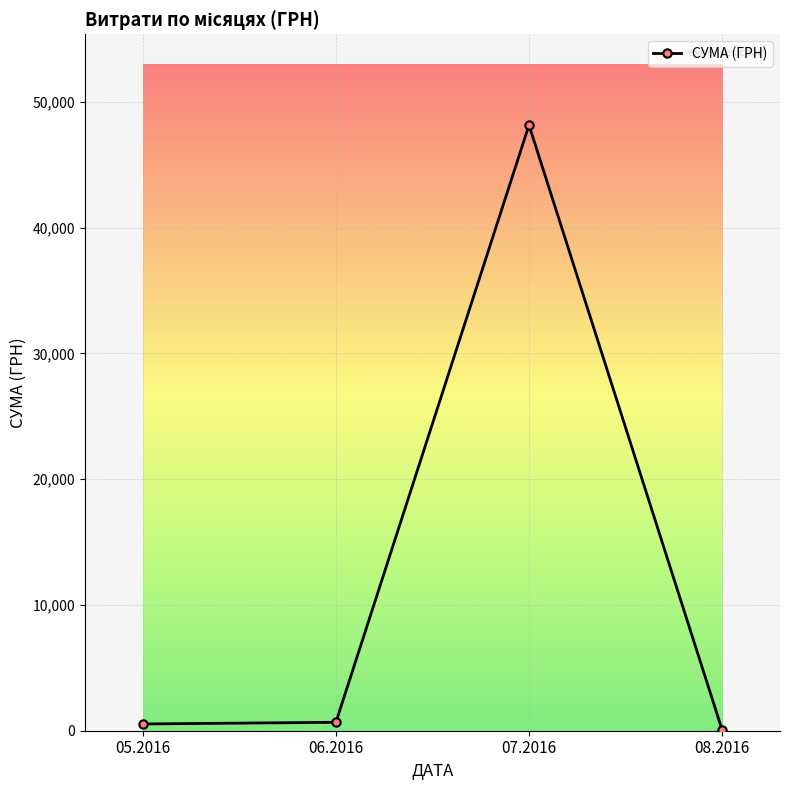

What is the greatest value displayed?

48160.6